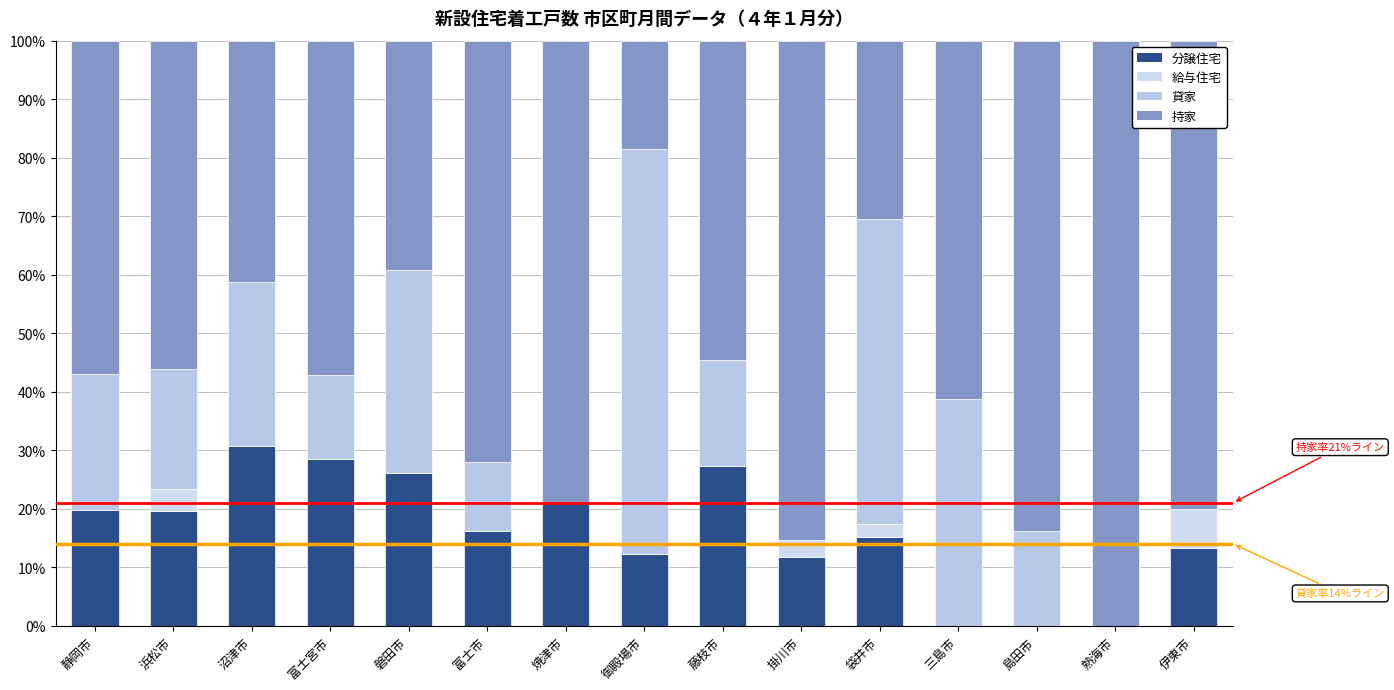

How many data points in 分譲住宅 are above 16?

8